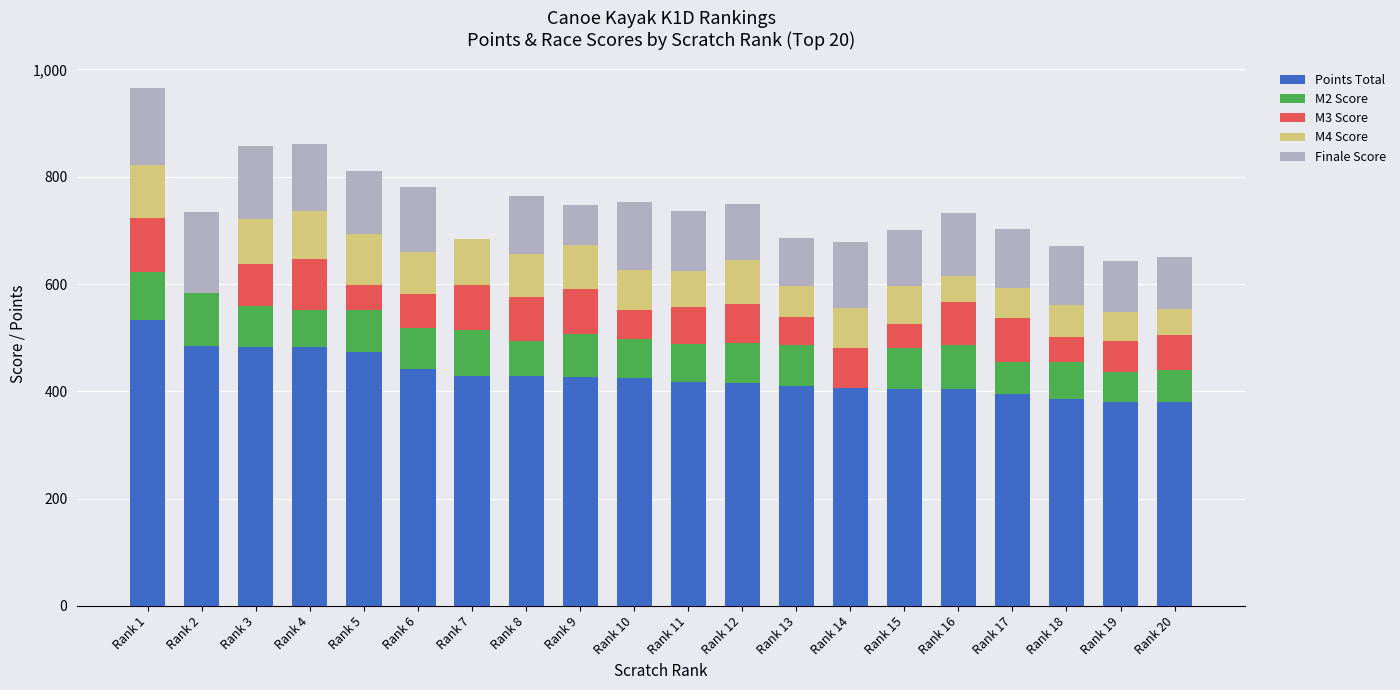

What is the total value across all series at Rank 3?

857.0